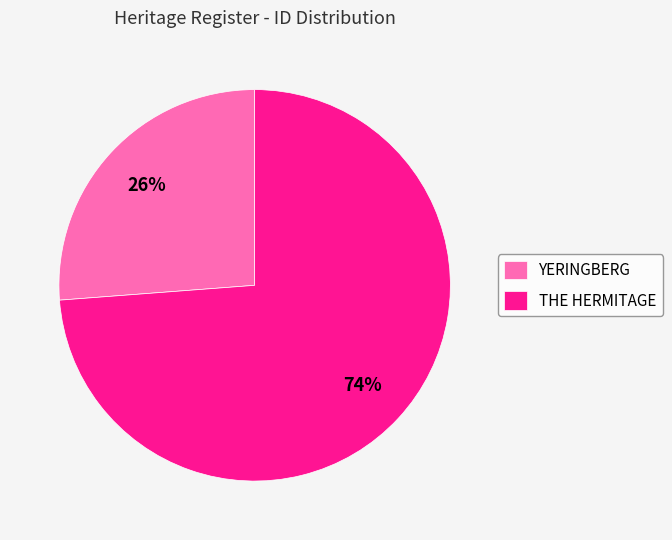

Which slice is the largest?

THE HERMITAGE